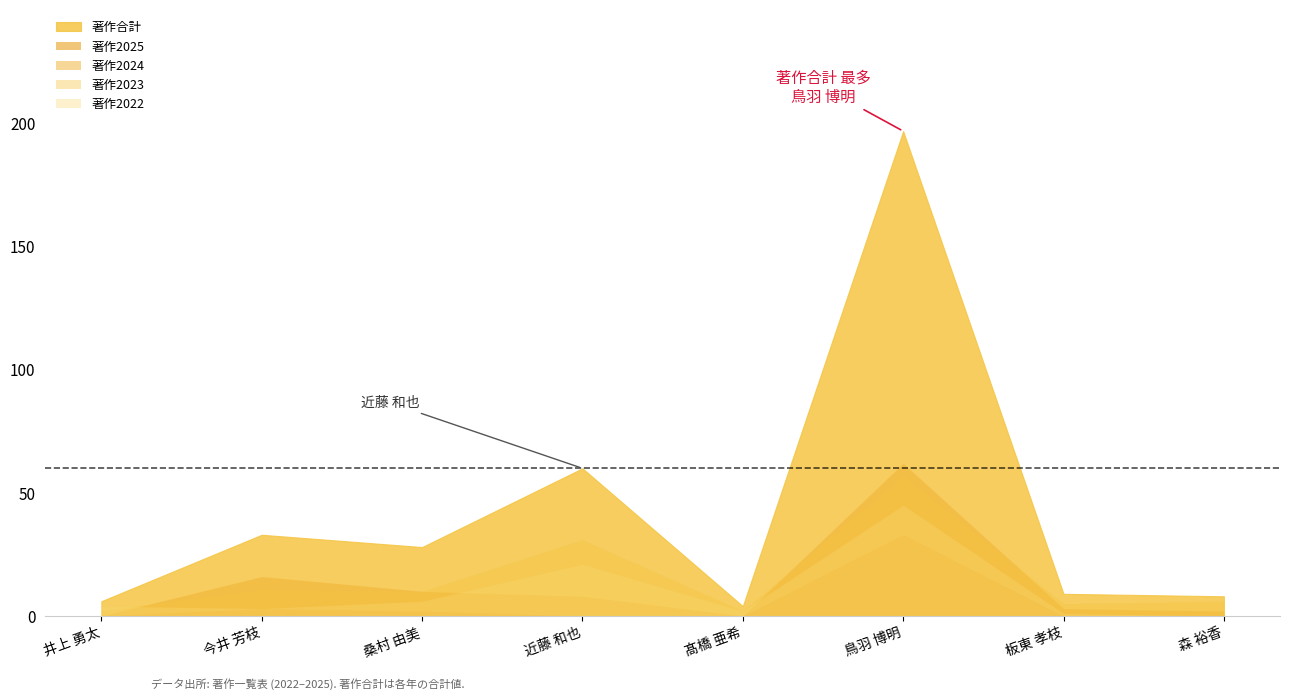

Is it true that 著作2022 equals 27 at 鳥羽 博明?

False